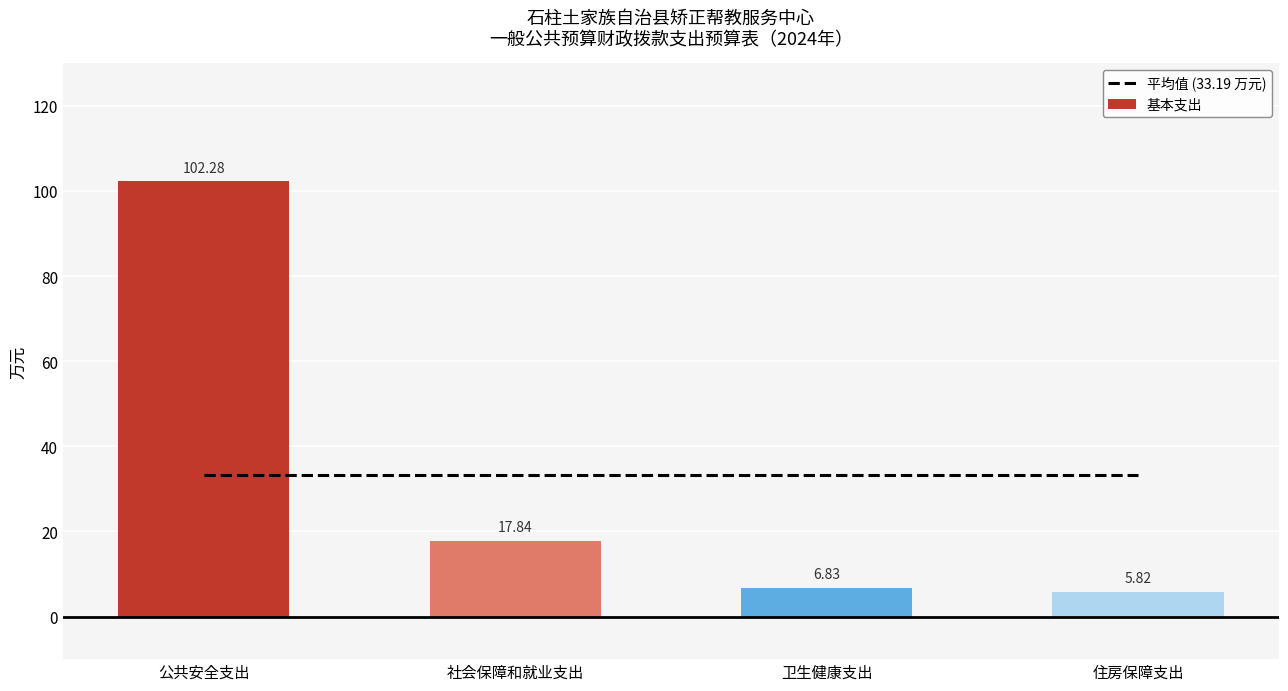

Count the number of categories in the chart.

4